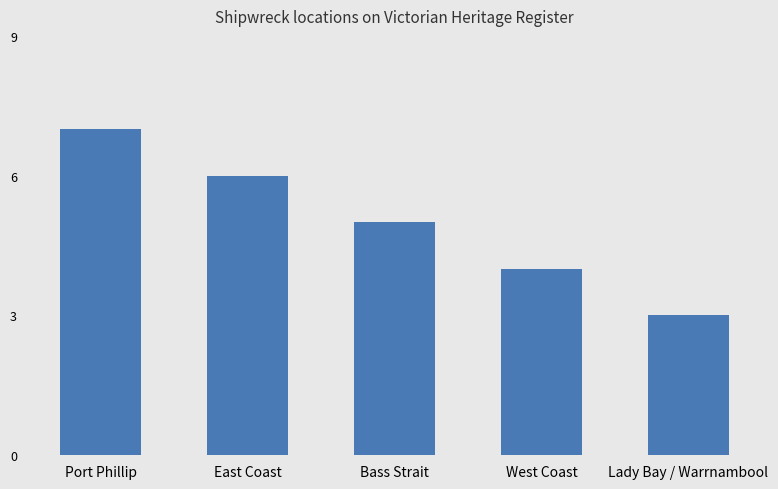

What is the label of the 5th bar from the right?

Port Phillip